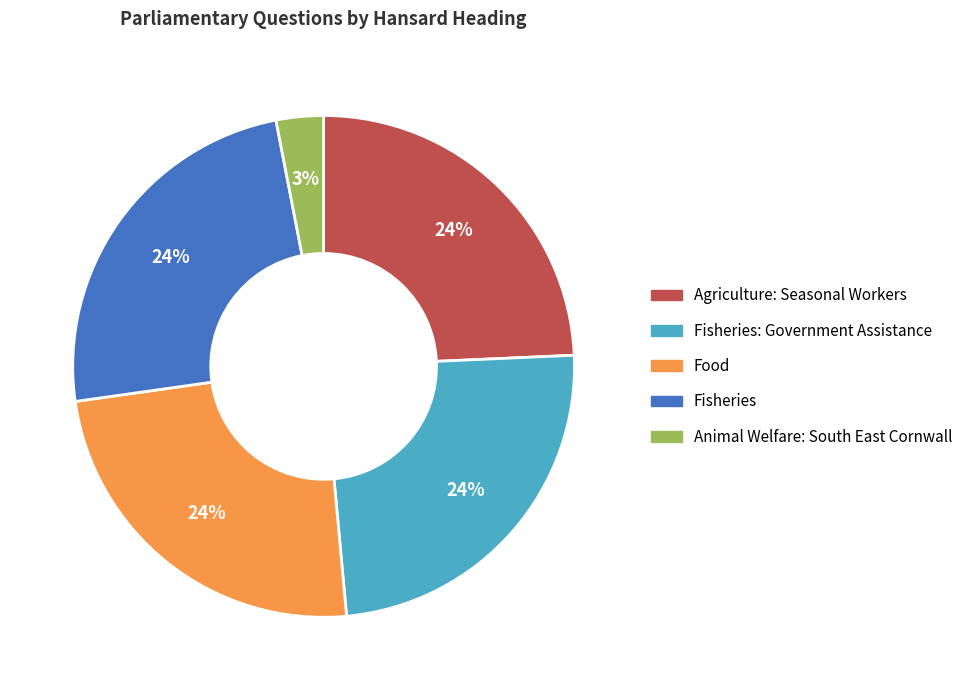

Is there a majority slice in this chart?

No